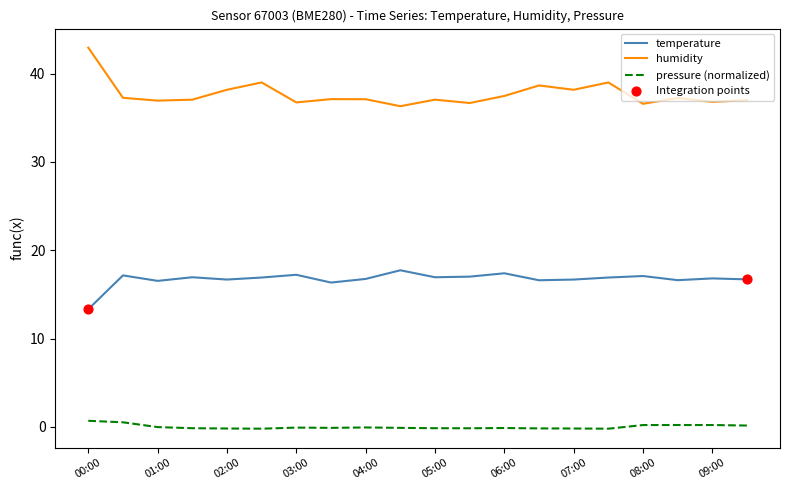

At how many categories does at least one series exceed 0?

20